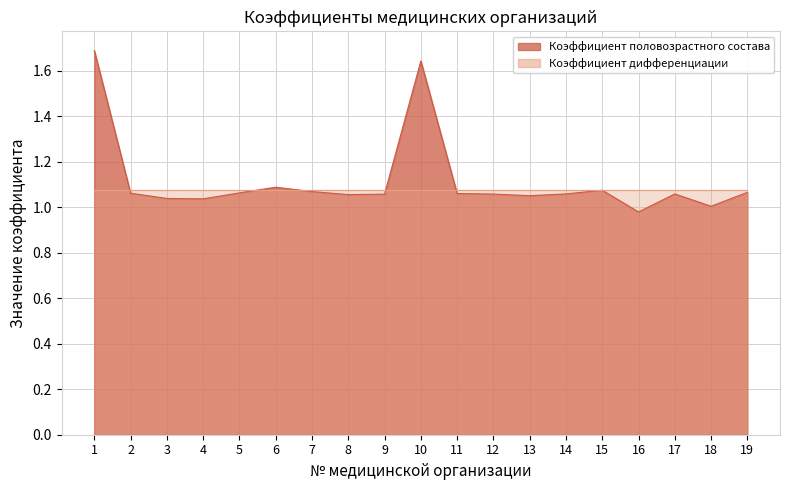

Read the value at 16.

1.0